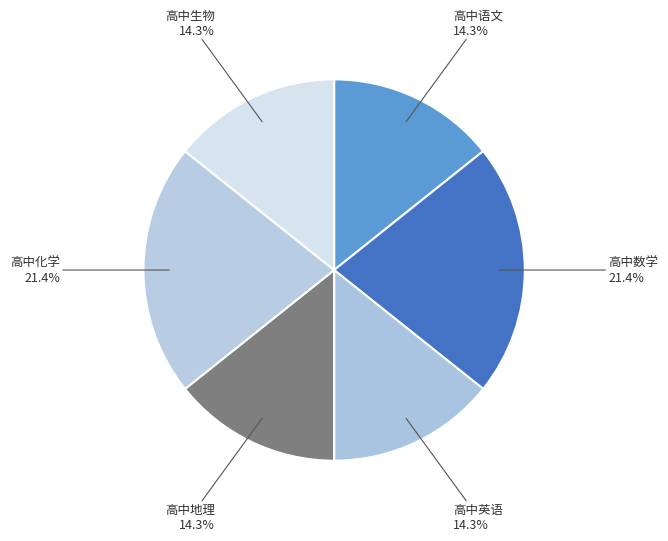

What is the smallest slice in the pie chart?

高中语文